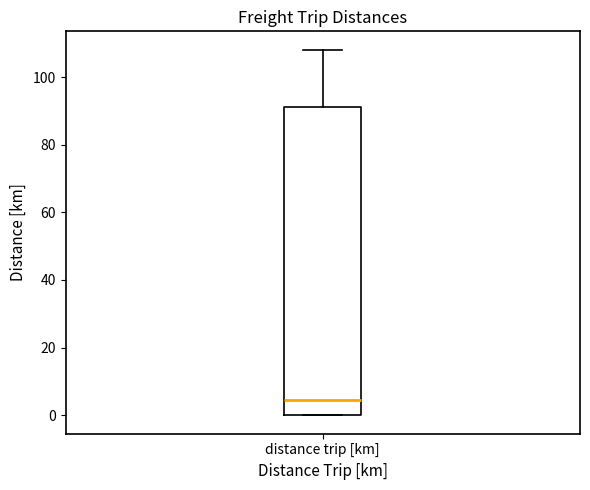

Read this box plot against the y-axis: the position of the median line, the range covered by the box, and the ends of both whiskers. The values are not printed on the chart, so give them approximately, as read against the axis.

median 4, box 0 to 92, whiskers 0 to 108